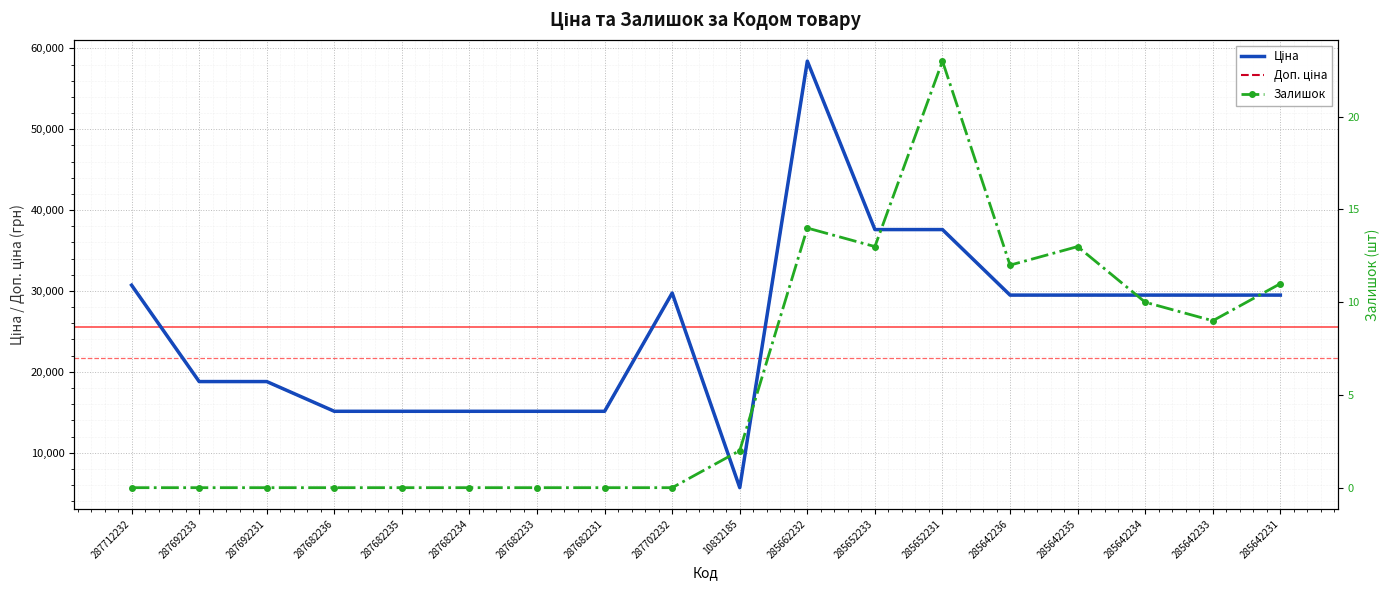

At which label does Ціна first exceed 29491?

287712232